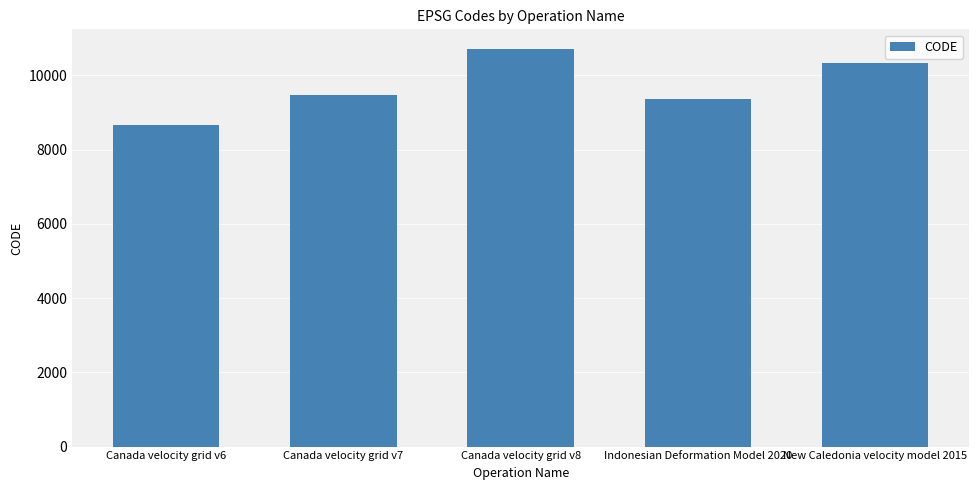

What is the approximate value at Canada velocity grid v7, to the nearest 100?

9500